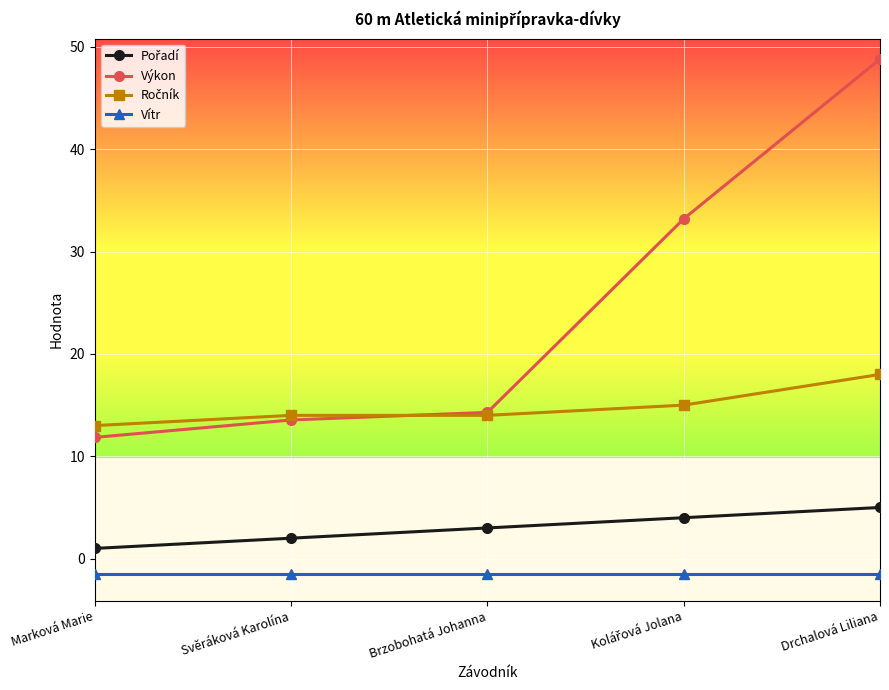

At how many categories does at least one series exceed 12?

5